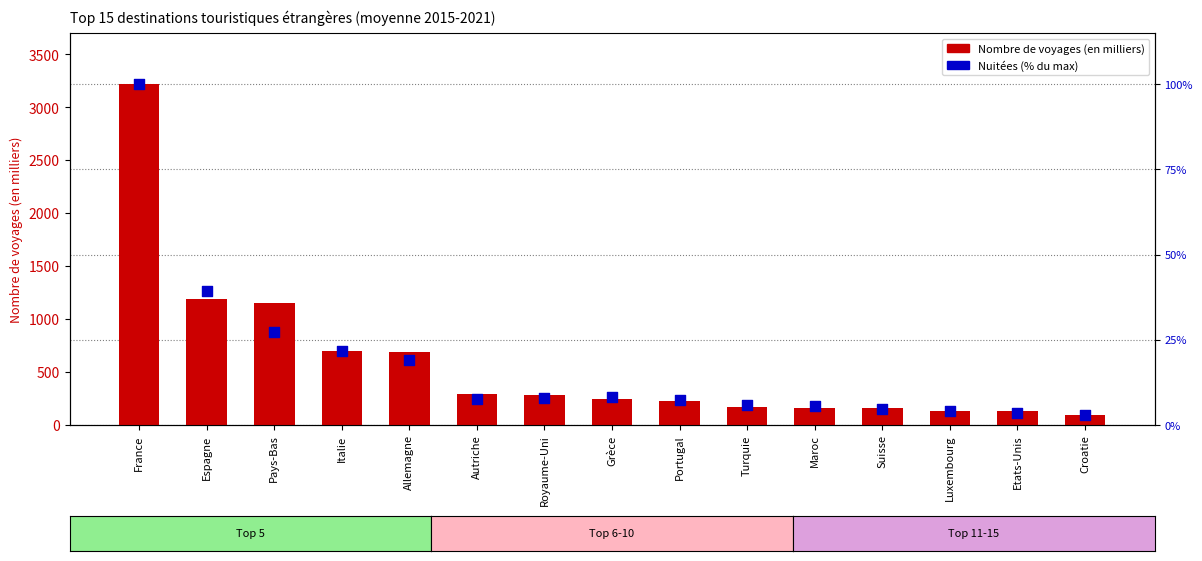

At which category is the sum across all series the highest?

France